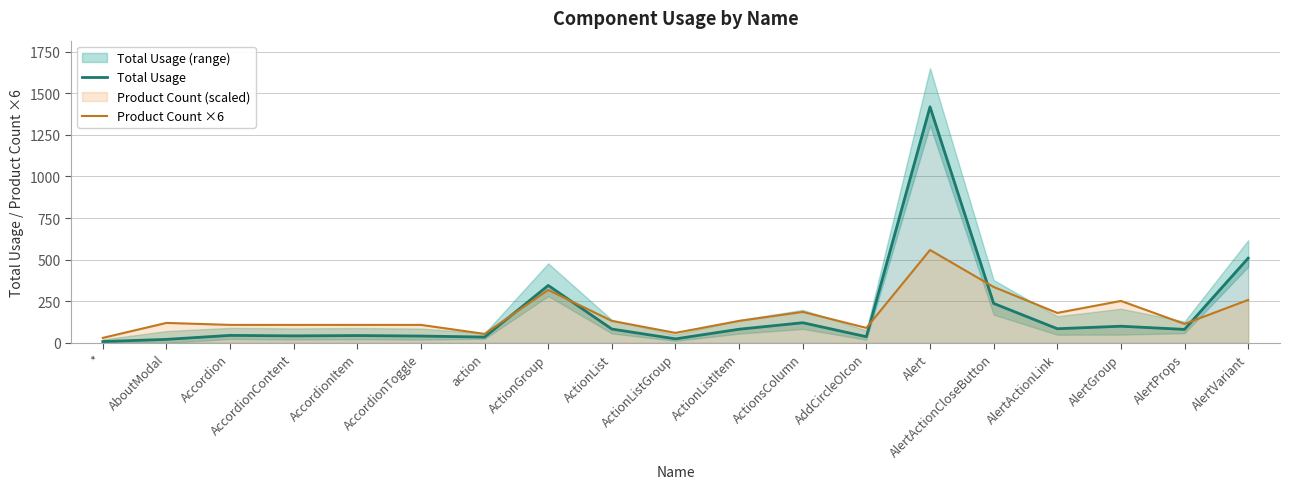

Which category has the highest value in the Product Count ×6 series?

Alert